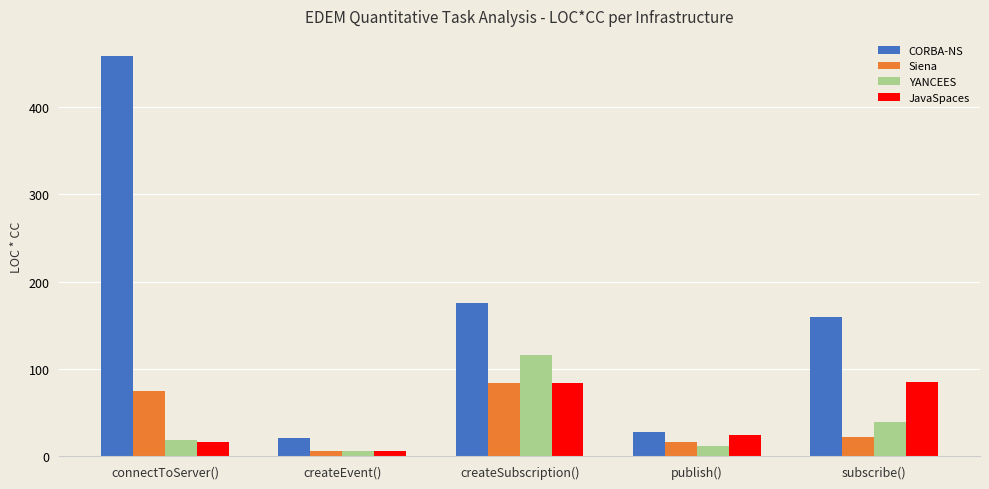

What is the sum of all JavaSpaces values?

215